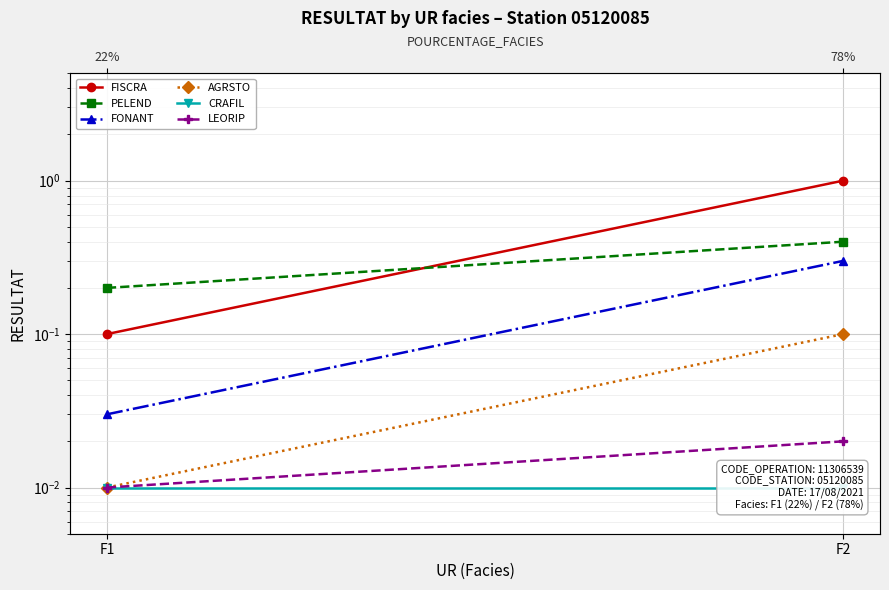

Is it true that PELEND equals 0.2 at F1?

True